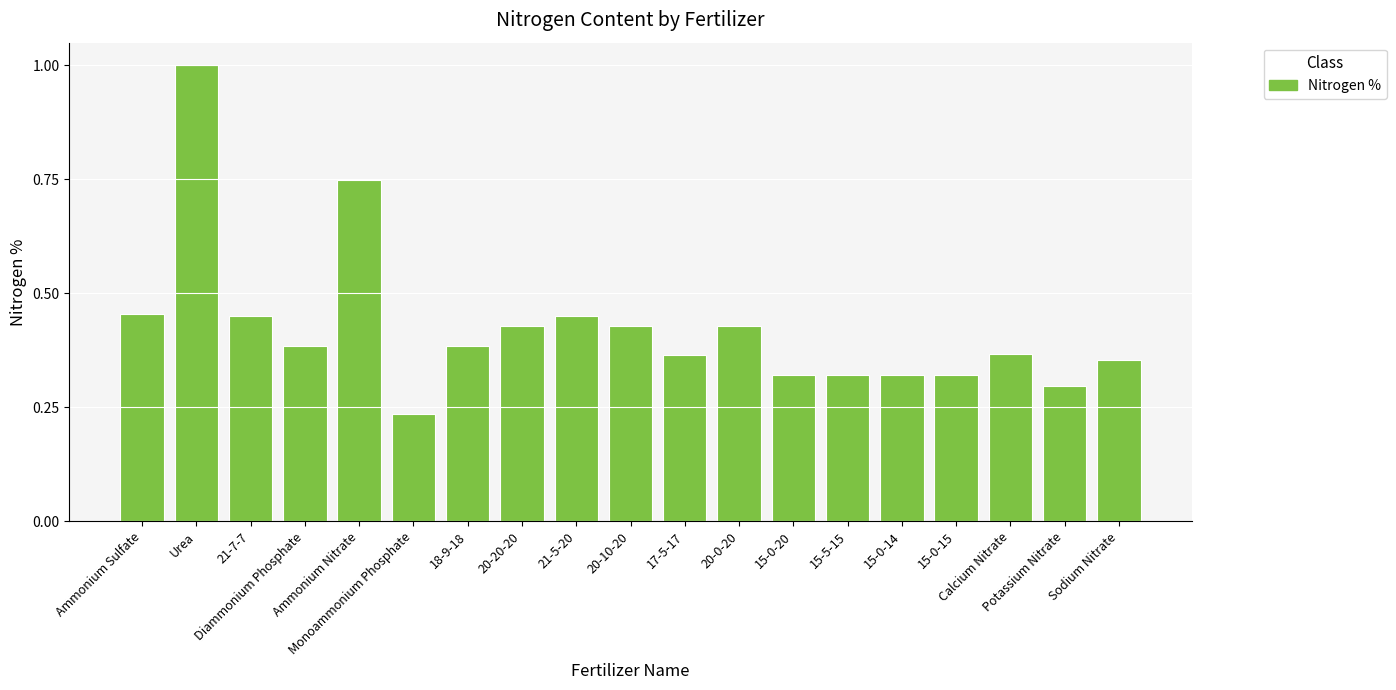

What is the sum of all values?

8.1